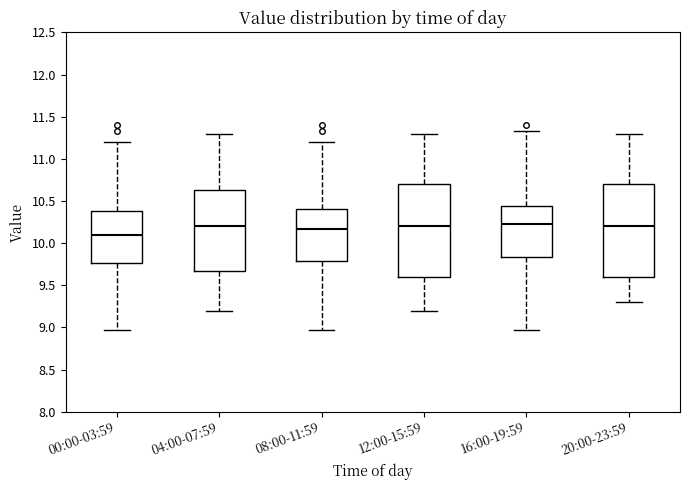

Where is the upper edge of the box for 12:00-15:59 on the y-axis? The values are not printed on the chart, so give them approximately, as read against the axis.

10.70